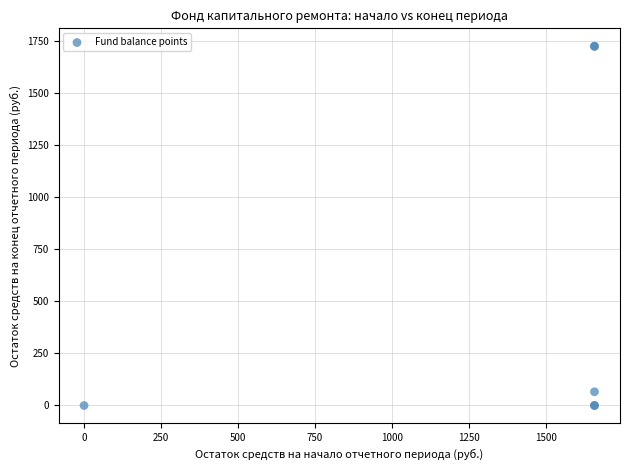

What Y value in the scatter plot is closest to 862?

65.9